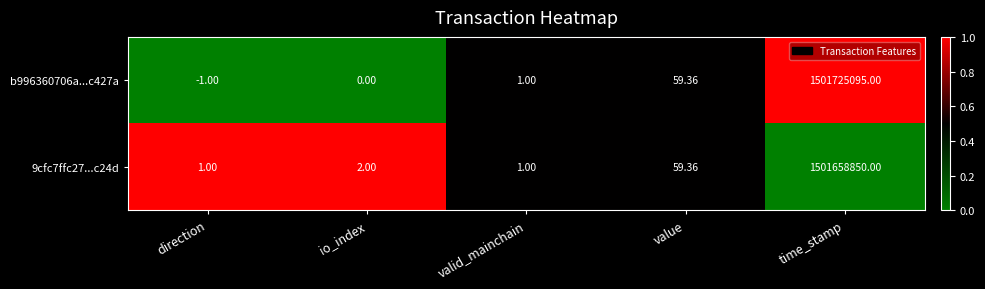

Which category has the highest value in the b996360706a...c427a series?

time_stamp